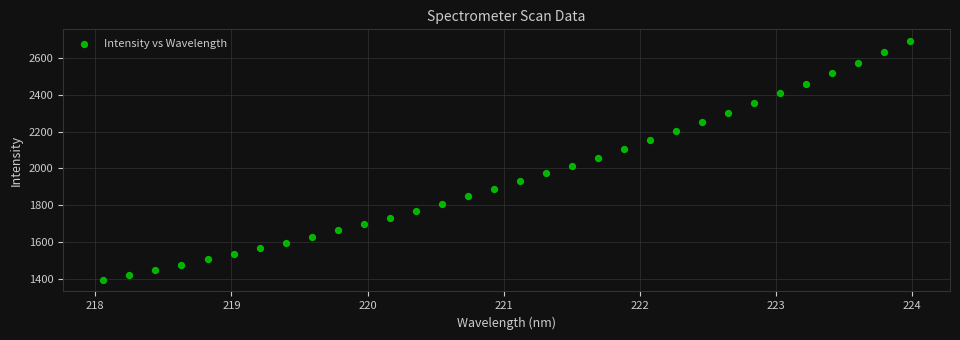

What is the range of X values (max minus min)?

5.9